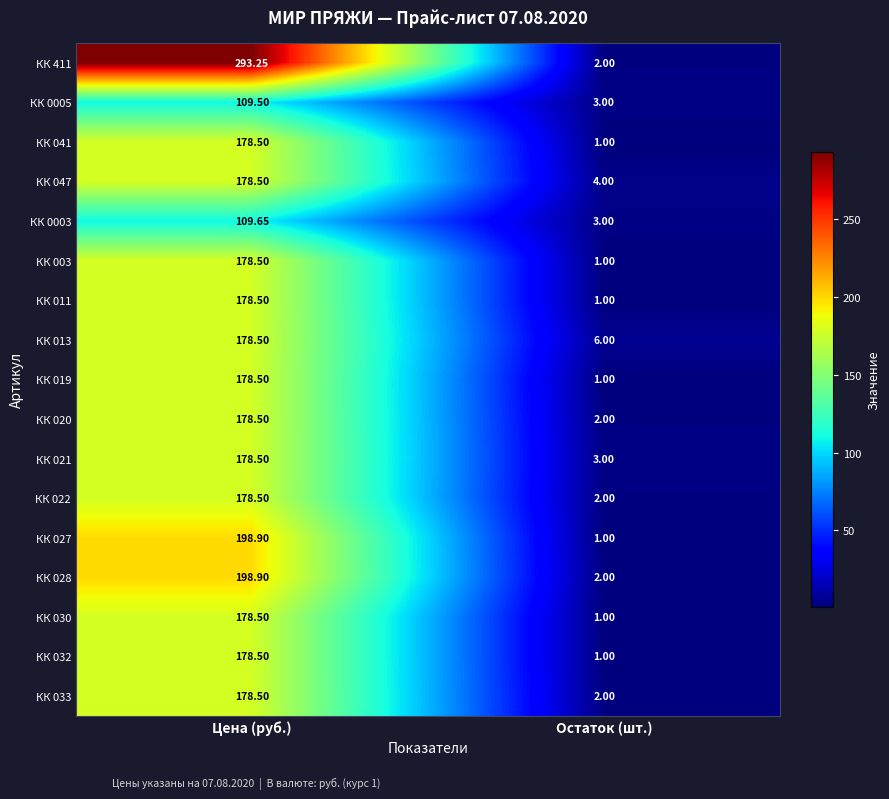

What is the total value across all series at Остаток (шт.)?

36.0